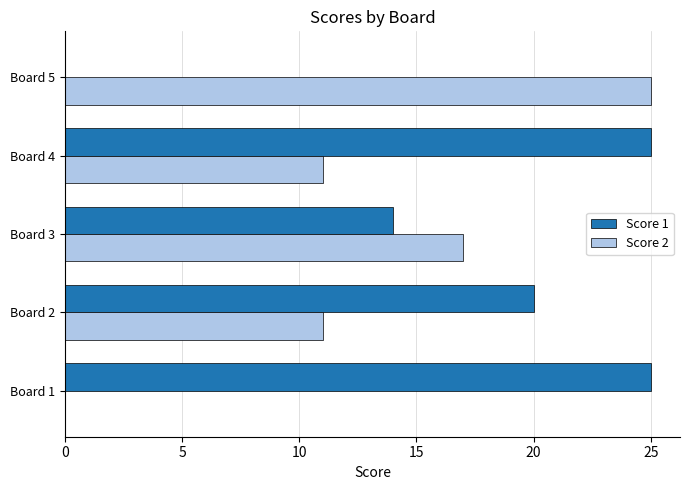

Between Board 1 and Board 2, which series saw the biggest shift?

Score 2